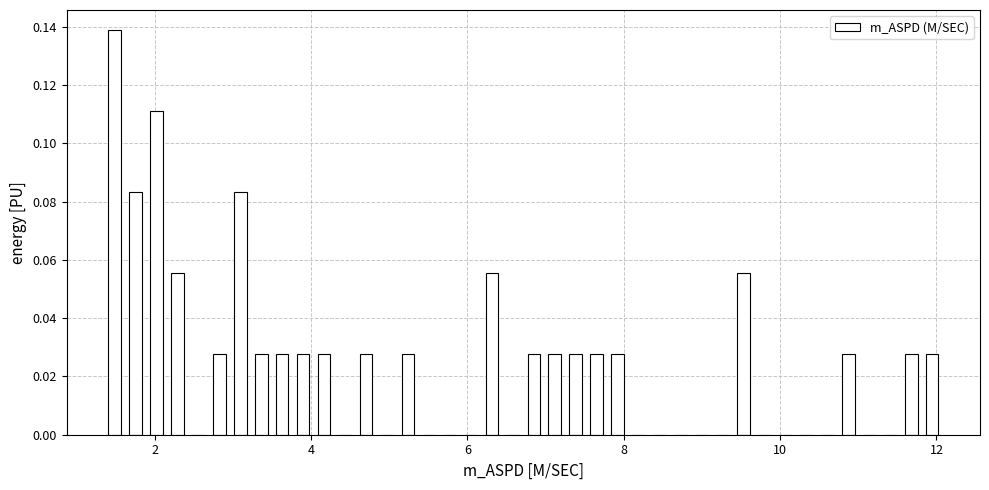

Read against the x-axis, roughly where is the centre of the tallest bar?

1.4